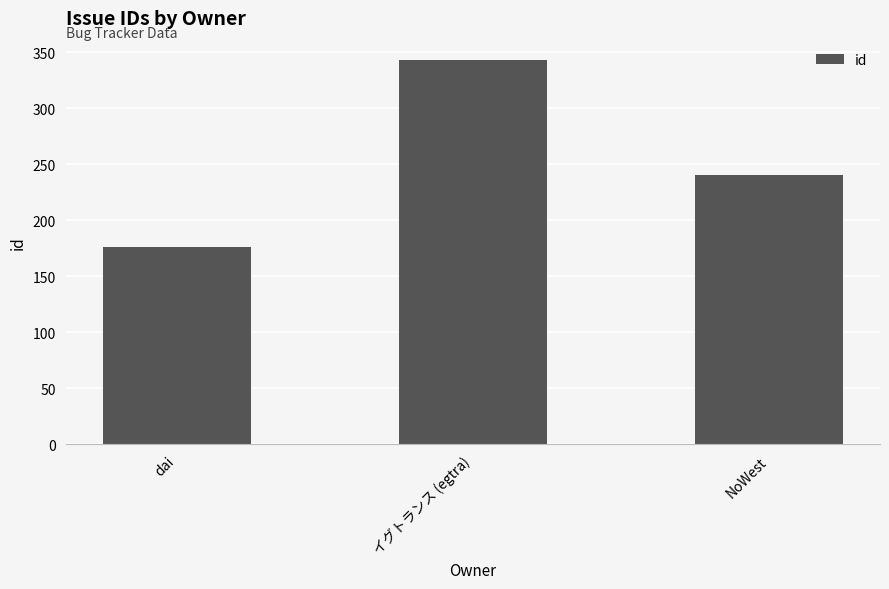

Between イグトランス (egtra) and NoWest, which is larger?

イグトランス (egtra)